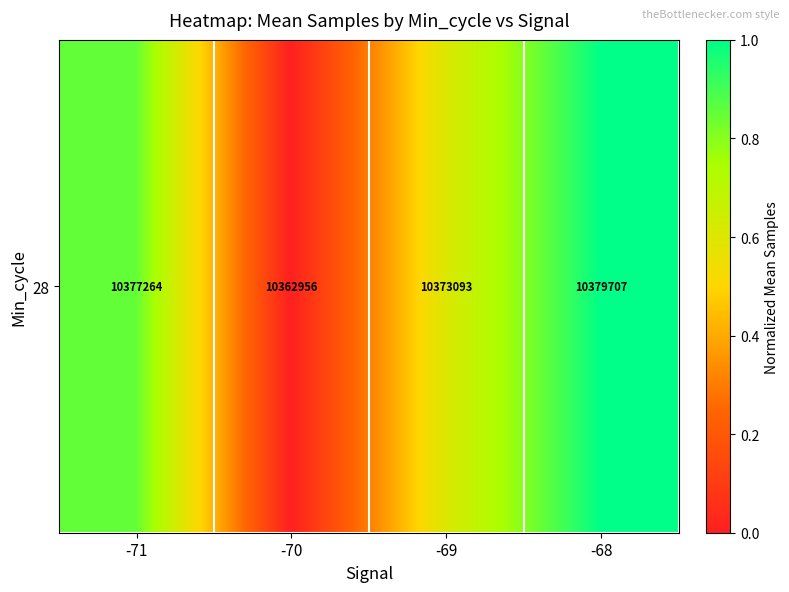

Reading left to right, transcribe all the data shown in this chart.

-71=0.9	-70=0.0	-69=0.6	-68=1.0